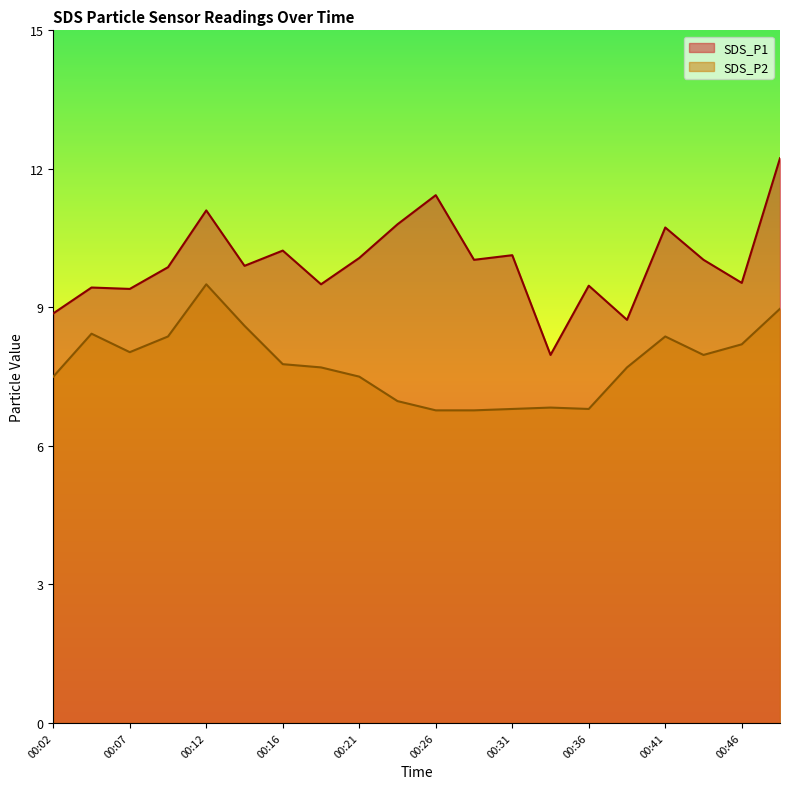

Rank the series by their maximum value, from lowest to highest.

SDS_P2, SDS_P1